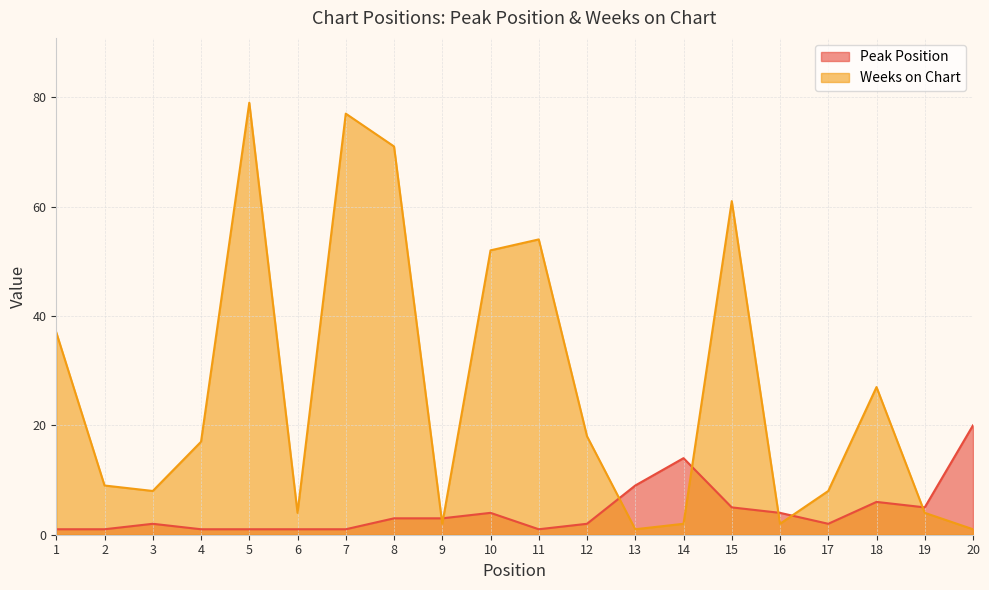

Which category has the lowest value in the Weeks on Chart series?

13